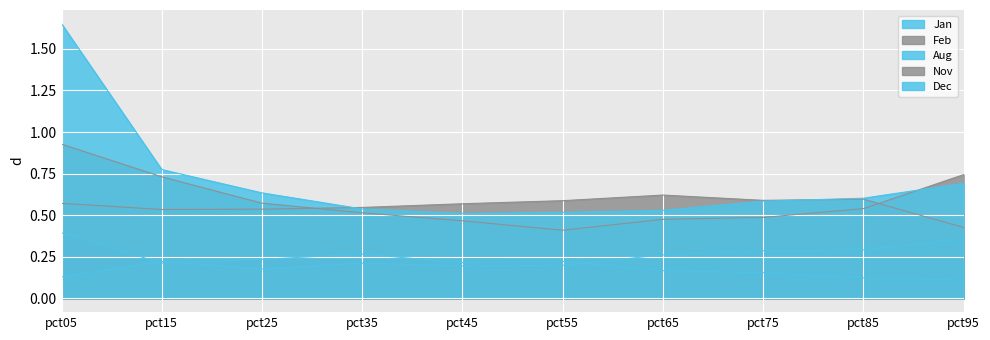

The value of Jan at pct45 is 0.2. True or false?

True